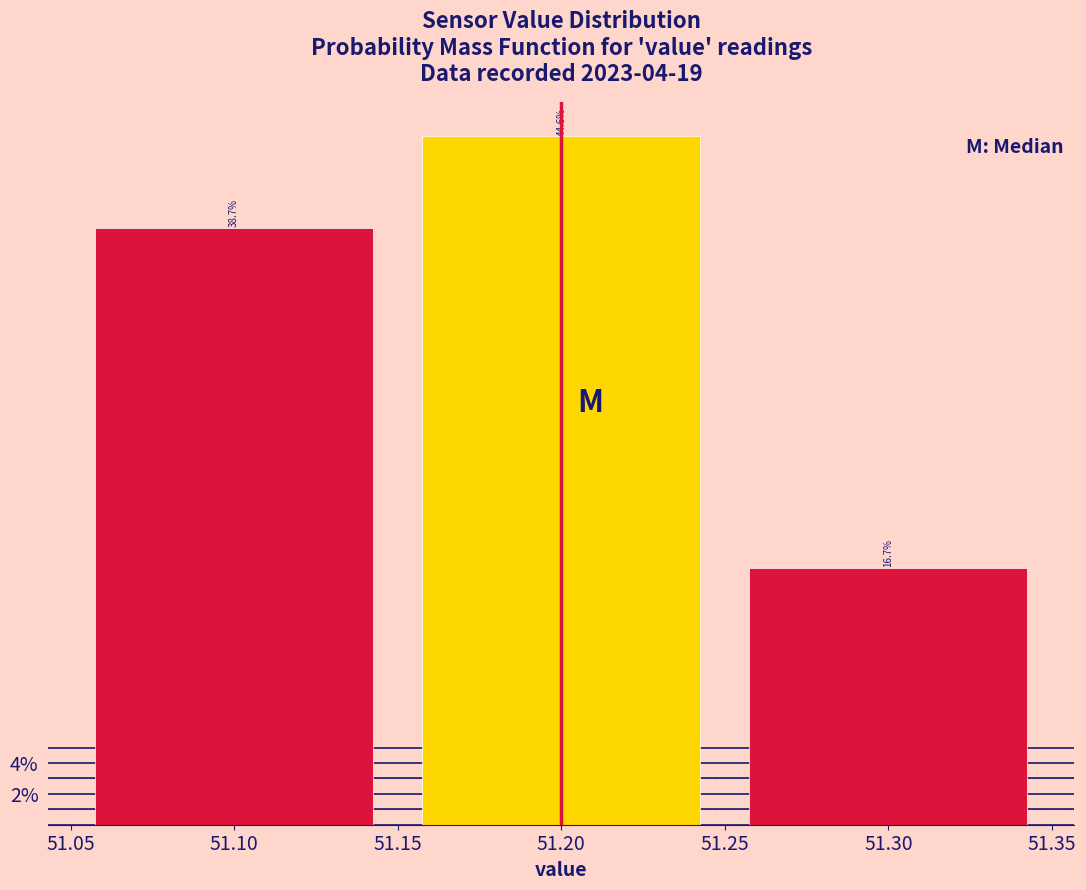

Reading left to right, transcribe this chart: for each bar, give the range it covers on the x-axis and its height.

51.05 to 51.15: 38.7
51.15 to 51.25: 44.6
51.25 to 51.35: 16.7